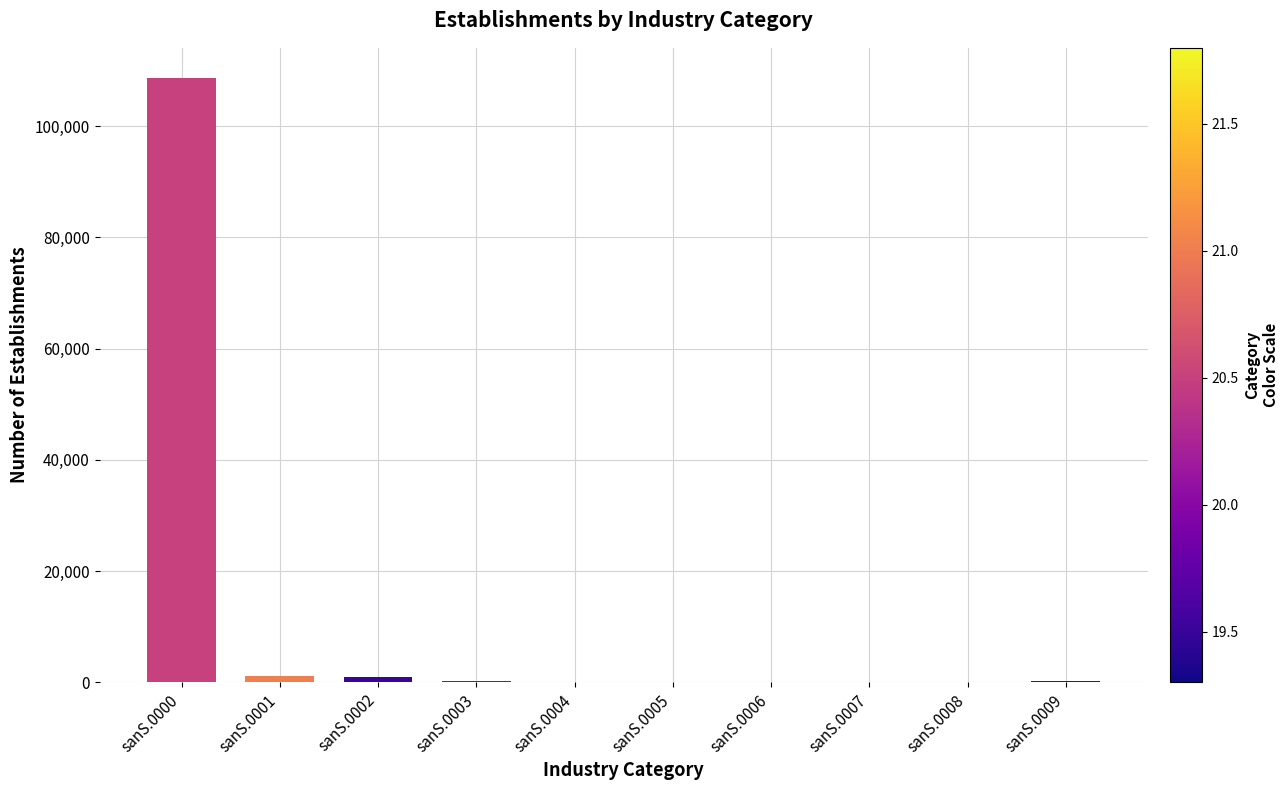

Is it true that the value at sanS.0000 is 68313?

False